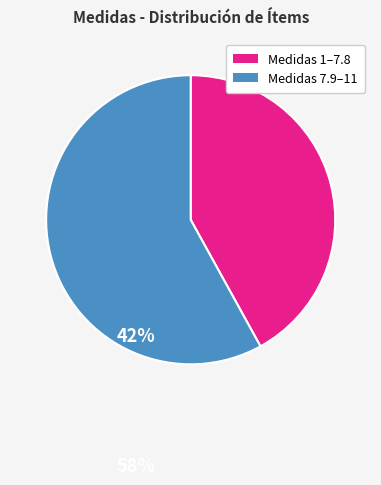

Does any single category account for the majority?

Yes